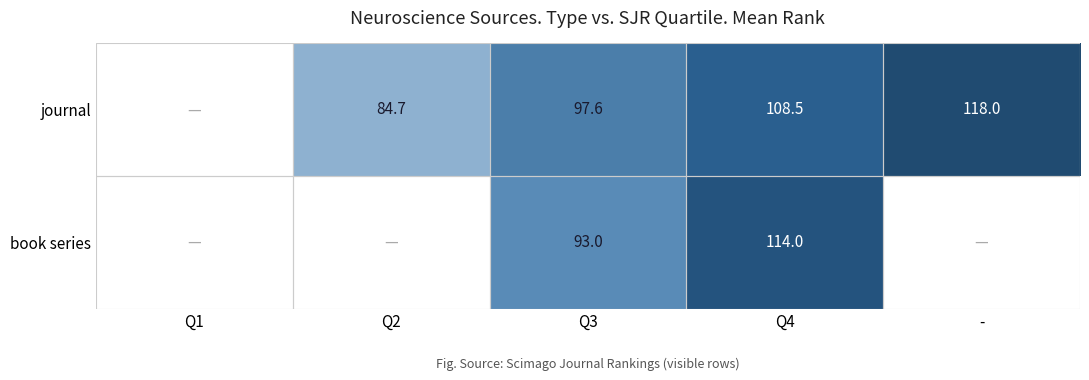

What is the total value across all series at Q3?

190.6